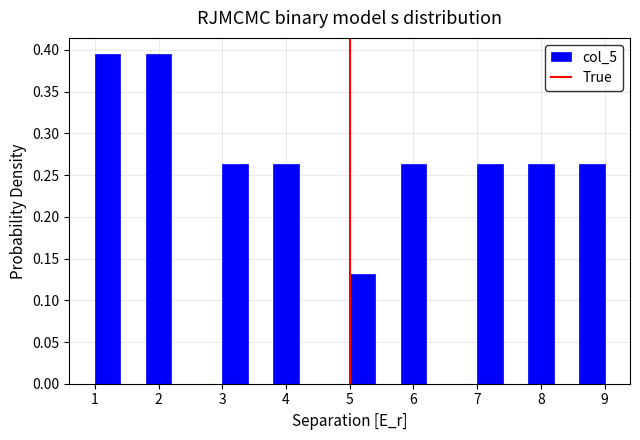

Reading left to right, list every bar in this chart as the range it spans on the x-axis followed by its height. The values are not printed on the chart, so give them approximately, as read against the axis.

1.0 to 1.4: 0.395
1.4 to 1.8: 0
1.8 to 2.2: 0.395
2.2 to 2.6: 0
2.6 to 3.0: 0
3.0 to 3.4: 0.265
3.4 to 3.8: 0
3.8 to 4.2: 0.265
4.2 to 4.6: 0
4.6 to 5.0: 0
5.0 to 5.4: 0.130
5.4 to 5.8: 0
5.8 to 6.2: 0.265
6.2 to 6.6: 0
6.6 to 7.0: 0
7.0 to 7.4: 0.265
7.4 to 7.8: 0
7.8 to 8.2: 0.265
8.2 to 8.6: 0
8.6 to 9.0: 0.265